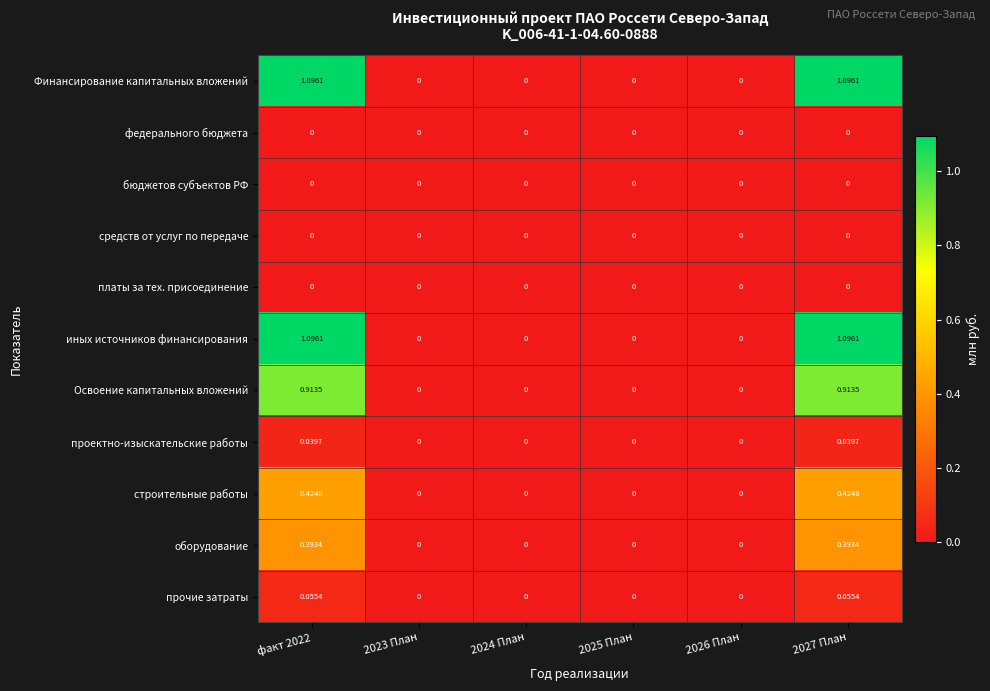

Is the value of Финансирование капитальных вложений at 2027 План greater than the value of платы за тех. присоединение at 2024 План?

Yes